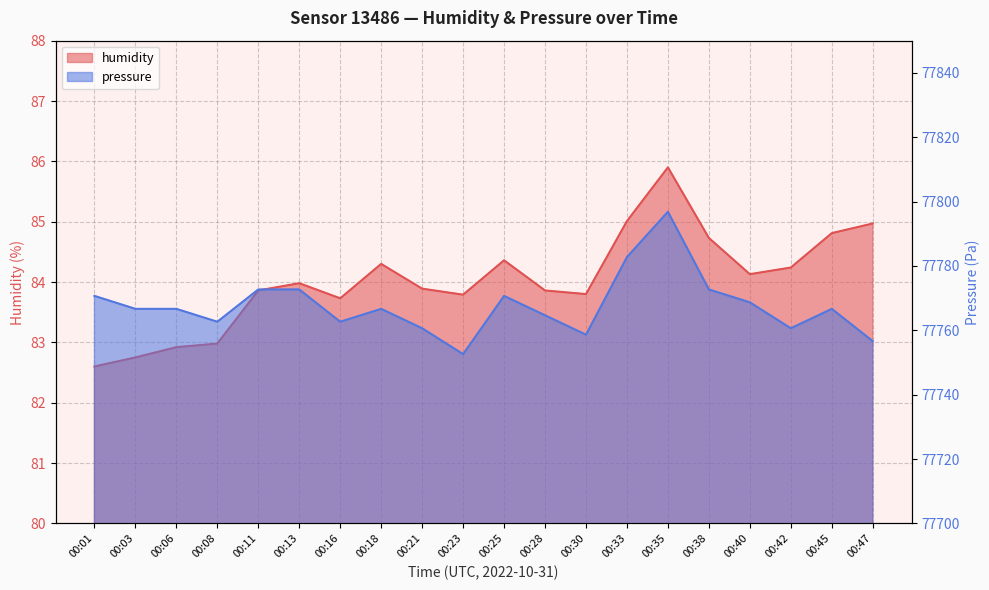

True or false: humidity has a value of 84.4 at 00:25.

True